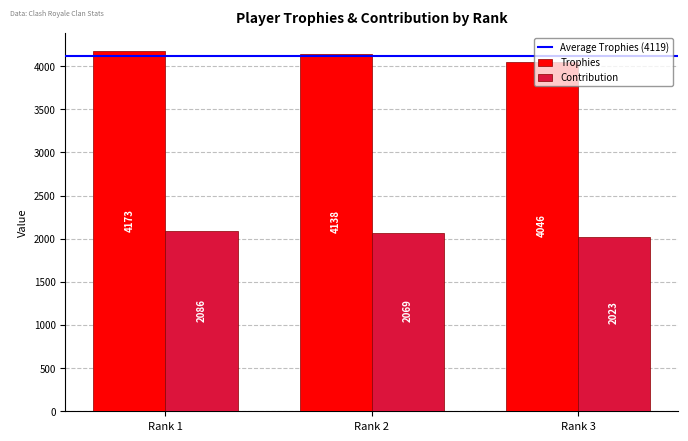

Rank the categories by Trophies value from highest to lowest.

Rank 1, Rank 2, Rank 3